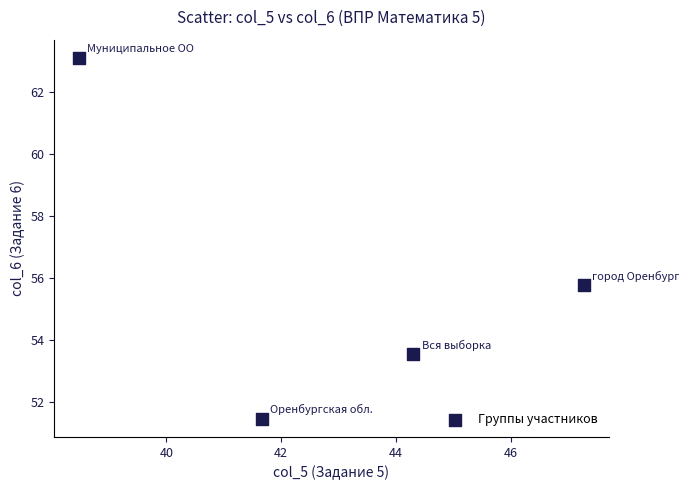

What is the range of Y values (max minus min)?

11.6